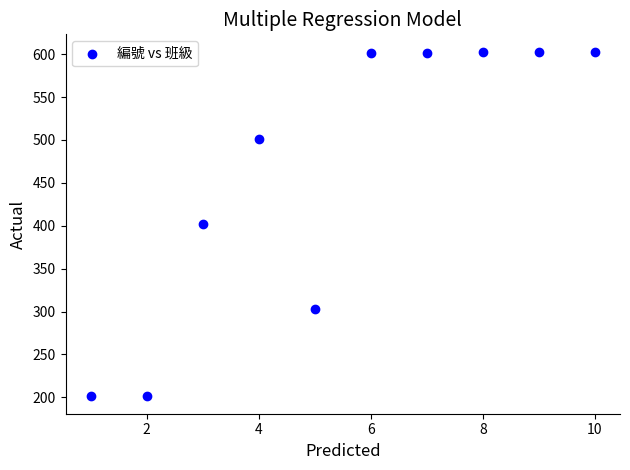

What is the range of X values (max minus min)?

9